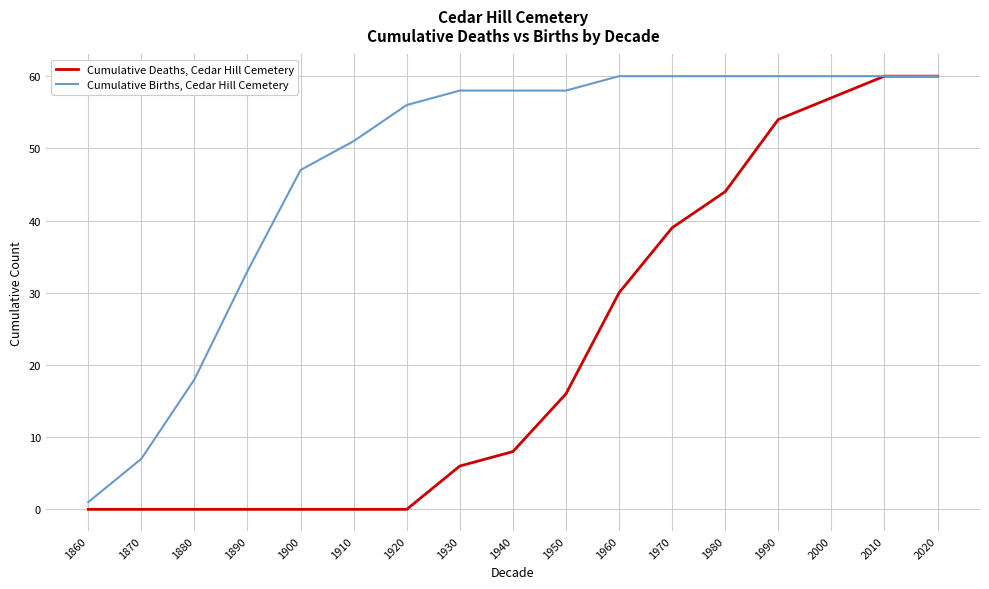

What is the highest value of the Cumulative Deaths, Cedar Hill Cemetery series?

60